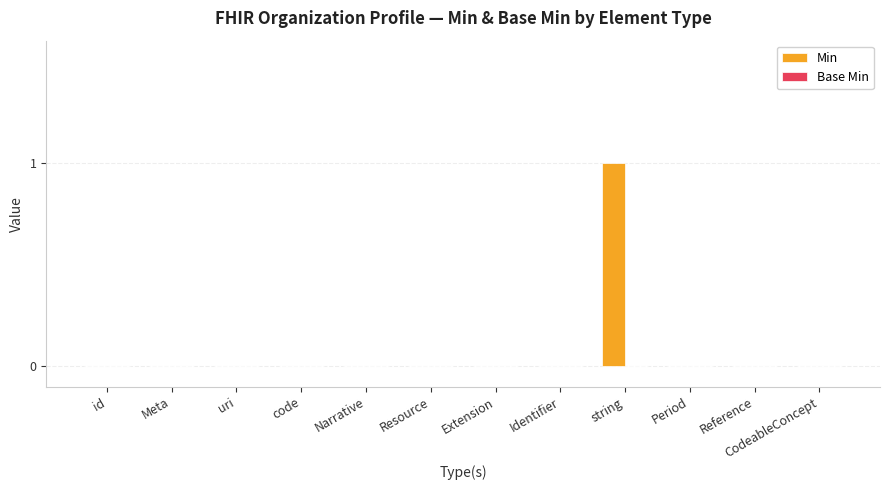

At which category does the chart reach its peak across all series?

string